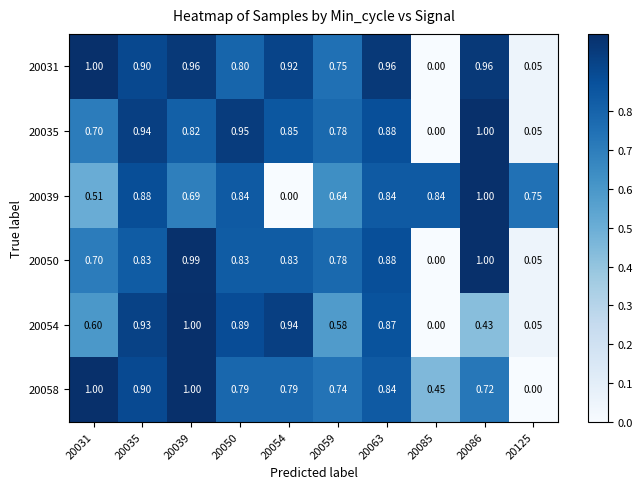

Count the number of data series in this chart.

6